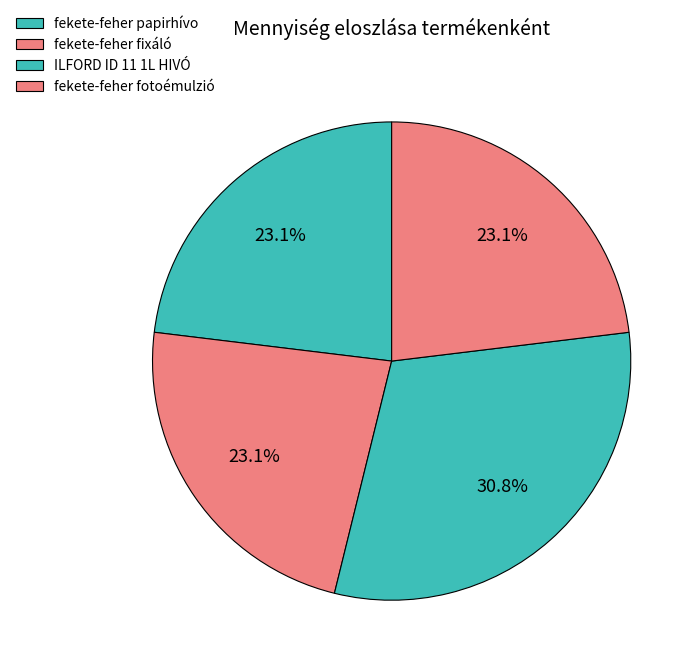

Is there any slice that represents more than half of the pie?

No